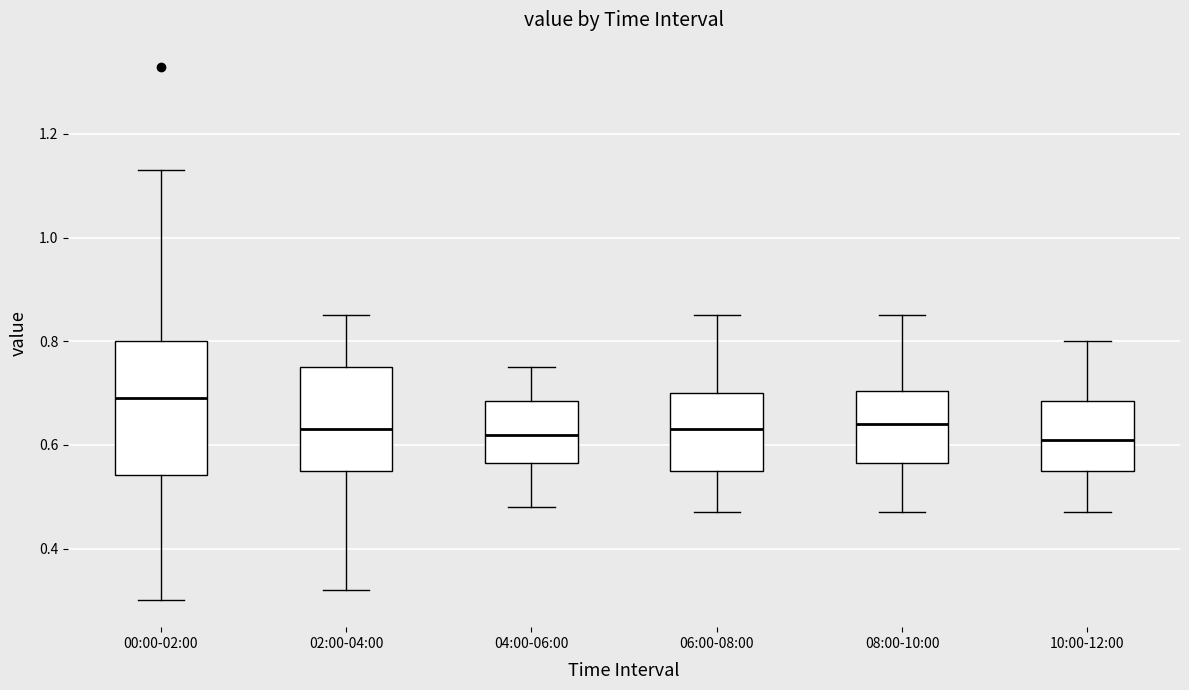

Reading left to right, read every box against the y-axis: the position of its median line, the range the box covers, and the ends of its whiskers. The values are not printed on the chart, so give them approximately, as read against the axis.

00:00-02:00: median 0.70, box 0.54 to 0.80, whiskers 0.30 to 1.14
02:00-04:00: median 0.64, box 0.56 to 0.76, whiskers 0.32 to 0.86
04:00-06:00: median 0.62, box 0.56 to 0.68, whiskers 0.48 to 0.76
06:00-08:00: median 0.64, box 0.56 to 0.70, whiskers 0.48 to 0.86
08:00-10:00: median 0.64, box 0.56 to 0.70, whiskers 0.48 to 0.86
10:00-12:00: median 0.62, box 0.56 to 0.68, whiskers 0.48 to 0.80